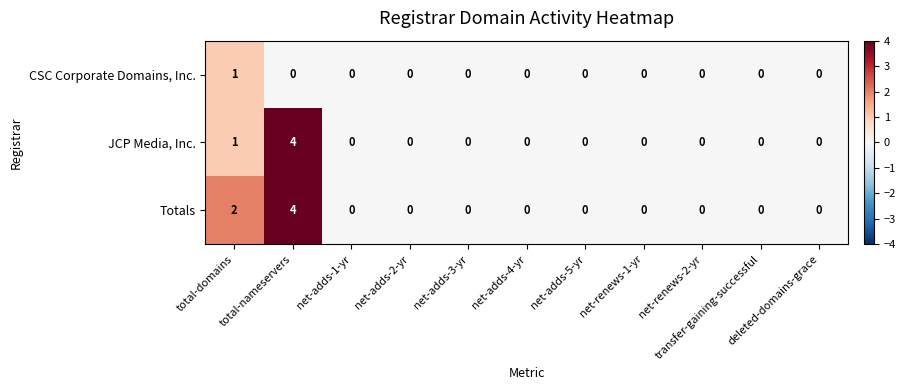

Count the Totals values in the range 0 to 1.

9